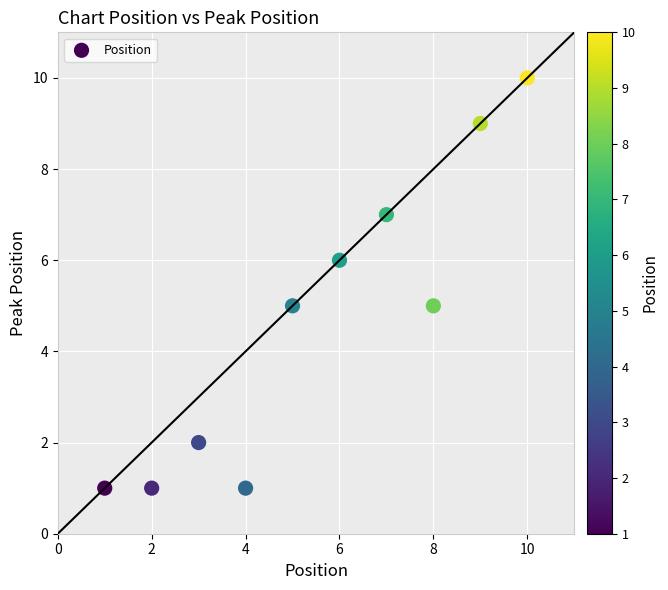

What is the average Y value?

5